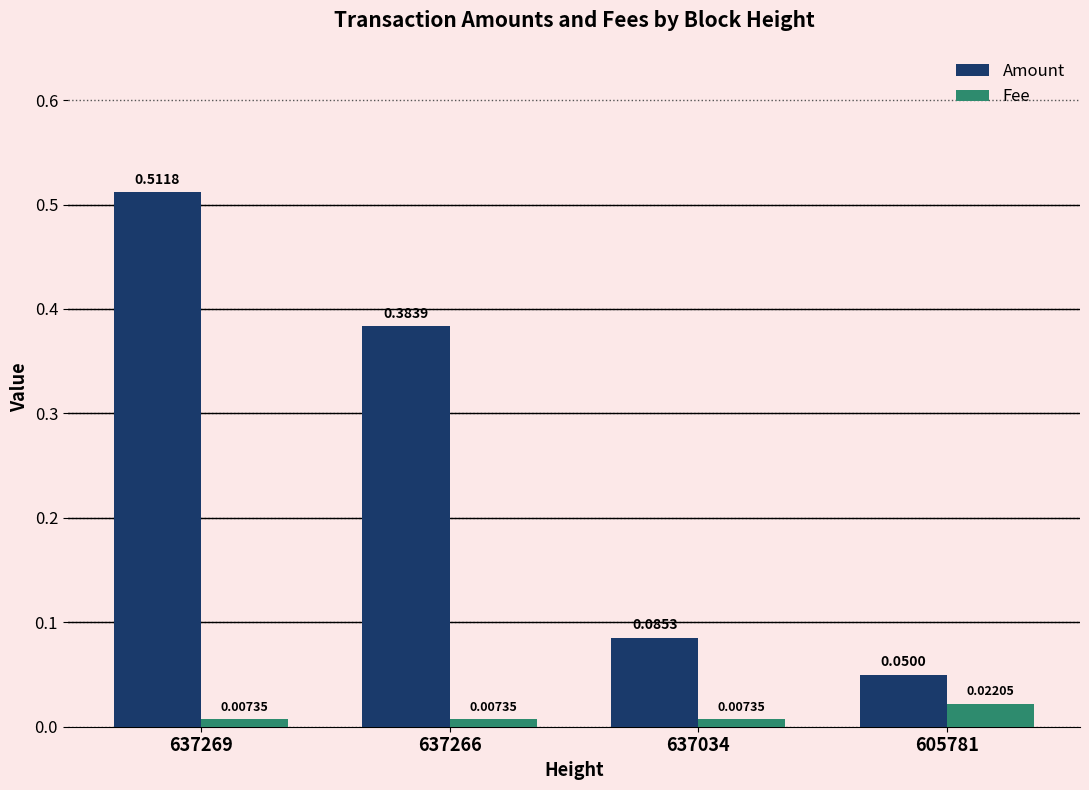

What is the sum of all Amount values?

1.0